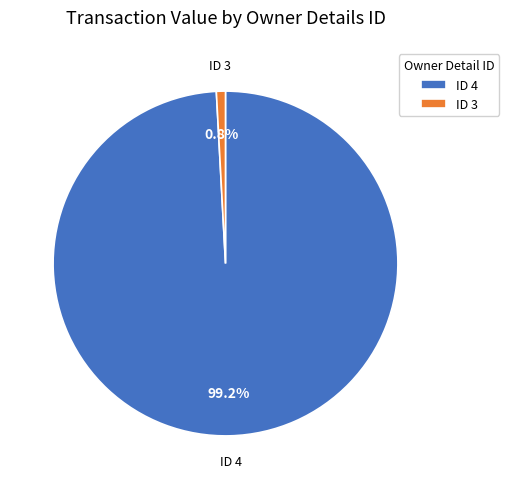

How many slices are in this pie chart?

2